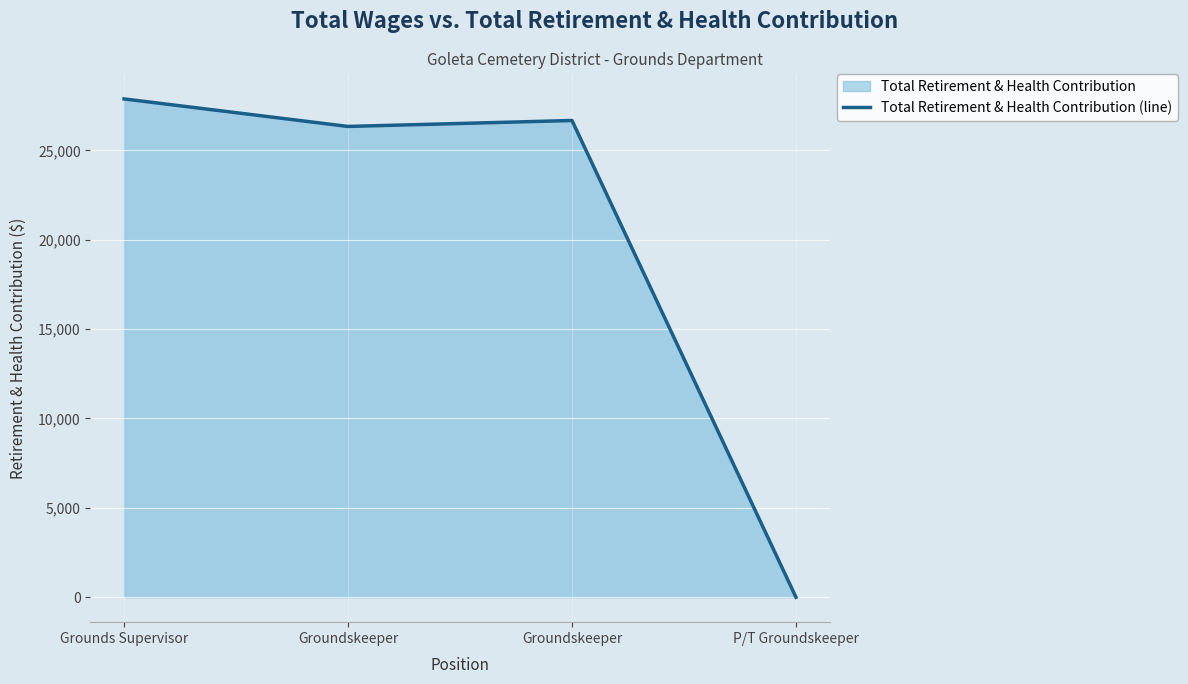

Count the number of values greater than 26669.

1